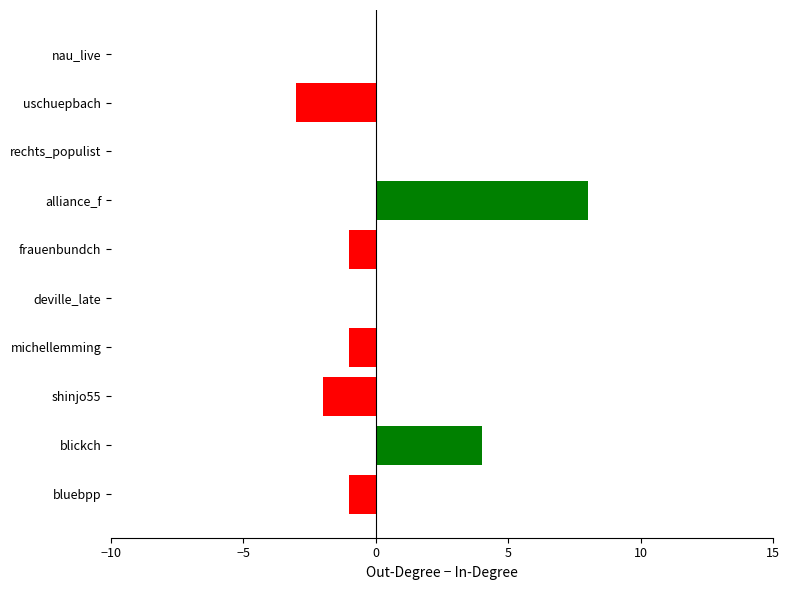

Which has a higher value, blickch or shinjo55?

blickch